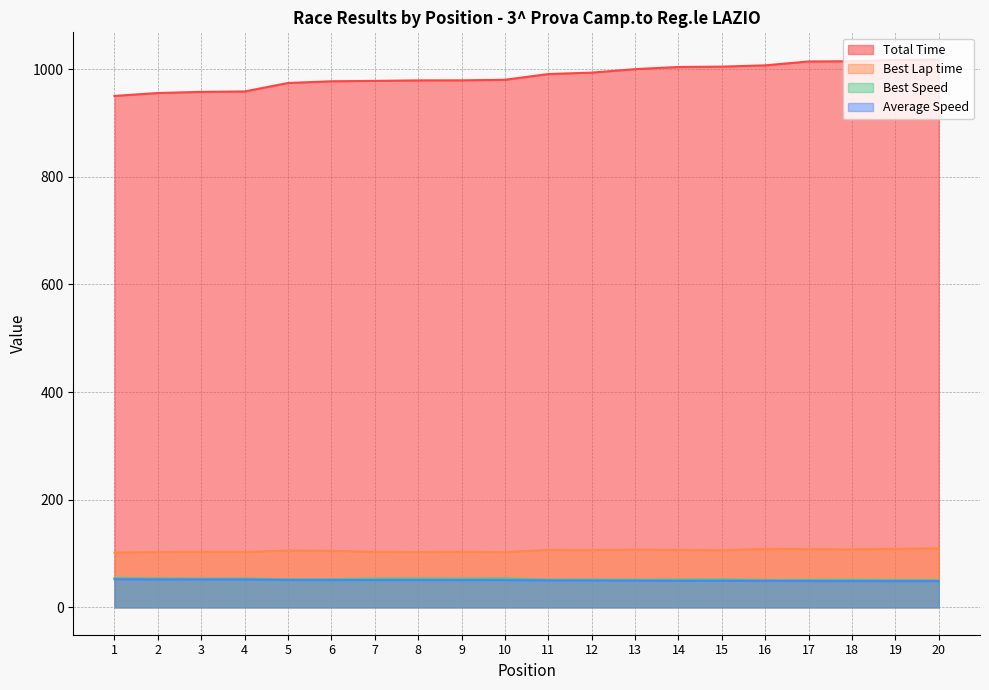

At 20, list the series in order from smallest to largest.

Average Speed, Best Speed, Best Lap time, Total Time